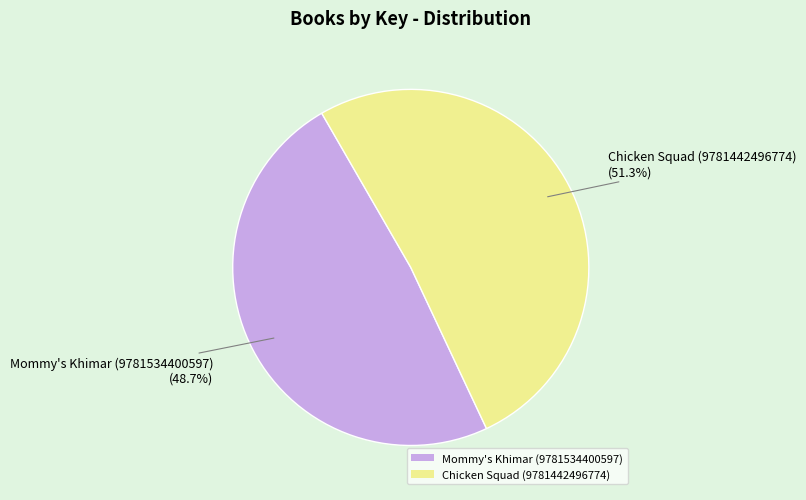

Which category has the biggest portion of the pie?

Chicken Squad (9781442496774)